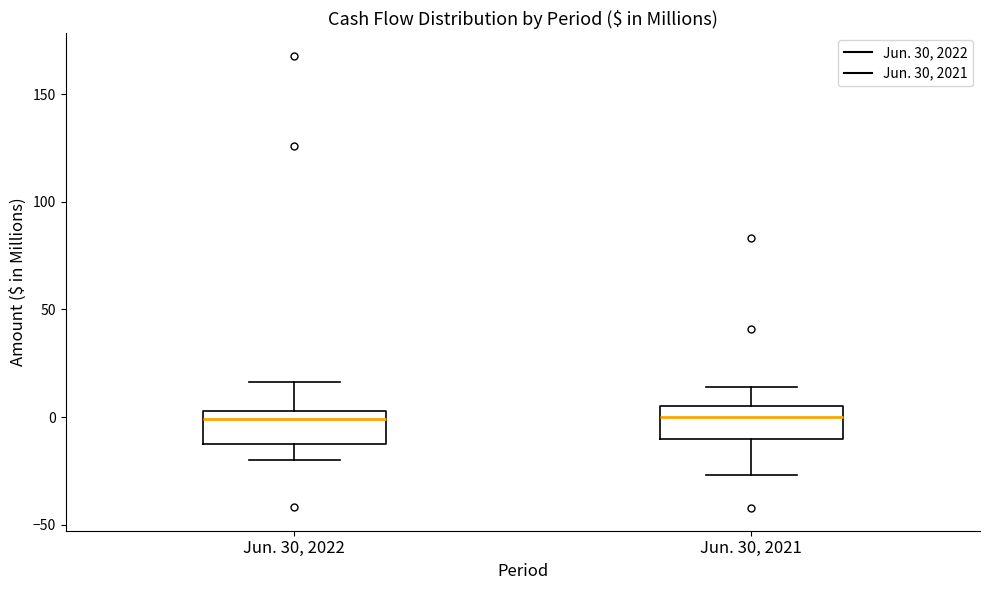

Reading left to right, read every box against the y-axis: the position of its median line, the range the box covers, and the ends of its whiskers. The values are not printed on the chart, so give them approximately, as read against the axis.

Jun. 30, 2022: median 0, box -15 to 5, whiskers -20 to 15
Jun. 30, 2021: median 0, box -10 to 5, whiskers -25 to 15